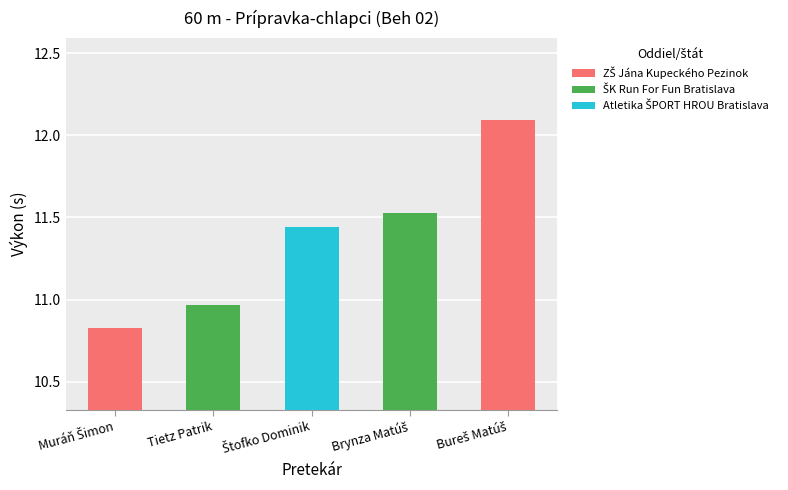

Are the bars horizontal?

No